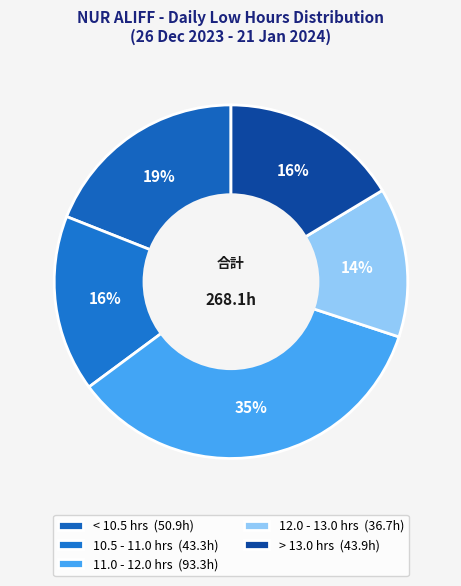

Count the number of slices in the pie.

5